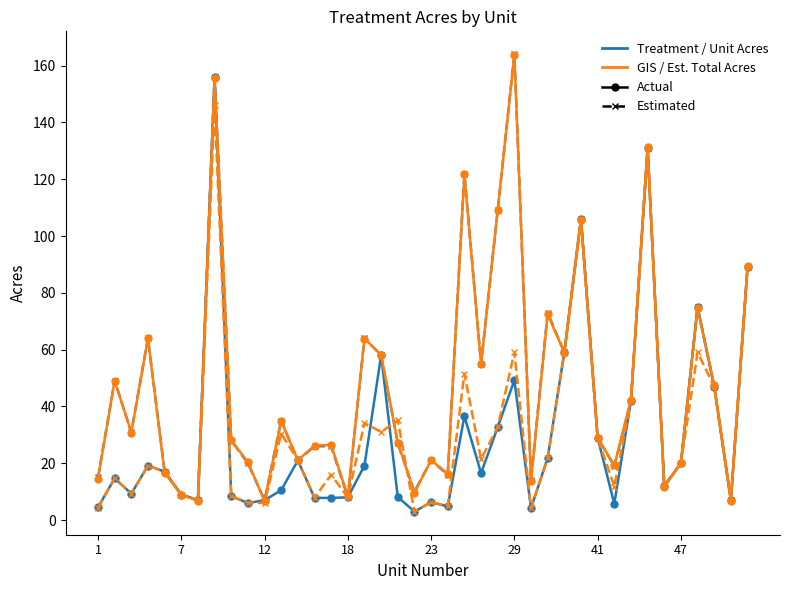

How many distinct data groups are displayed?

4